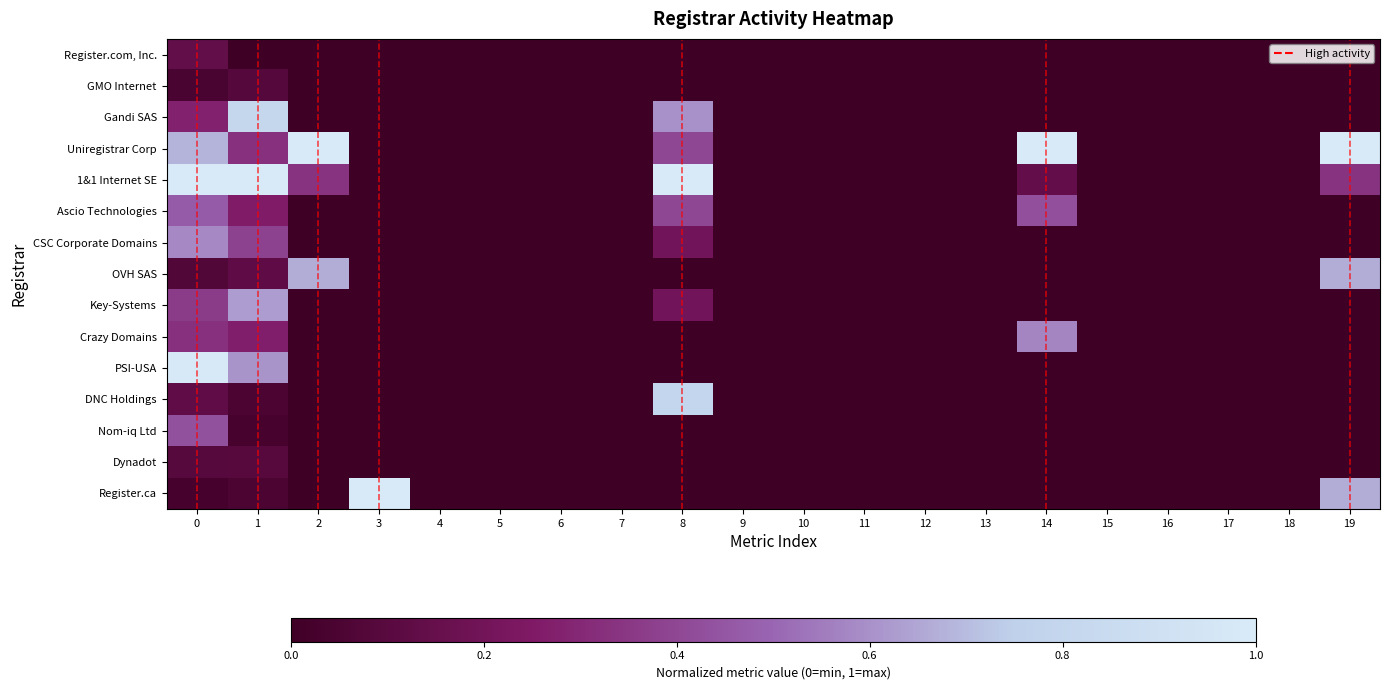

Between 17 and 19, which series saw the biggest shift?

Uniregistrar Corp